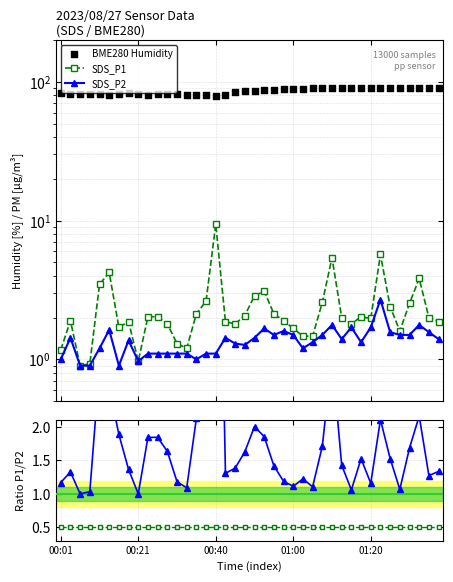

Which series has the largest total across all categories?

BME280 Humidity